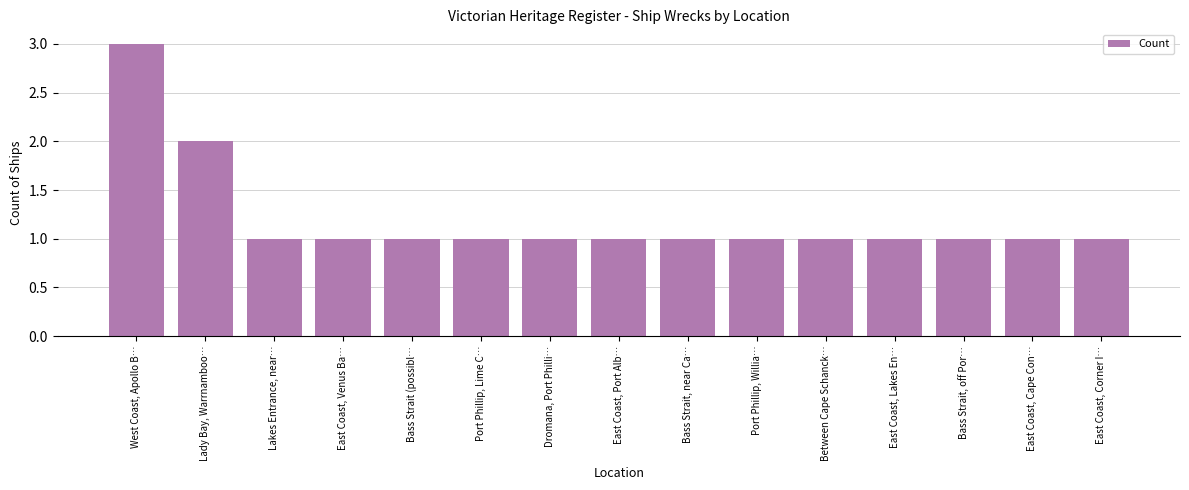

What is the value of the 3rd bar from the left?

1